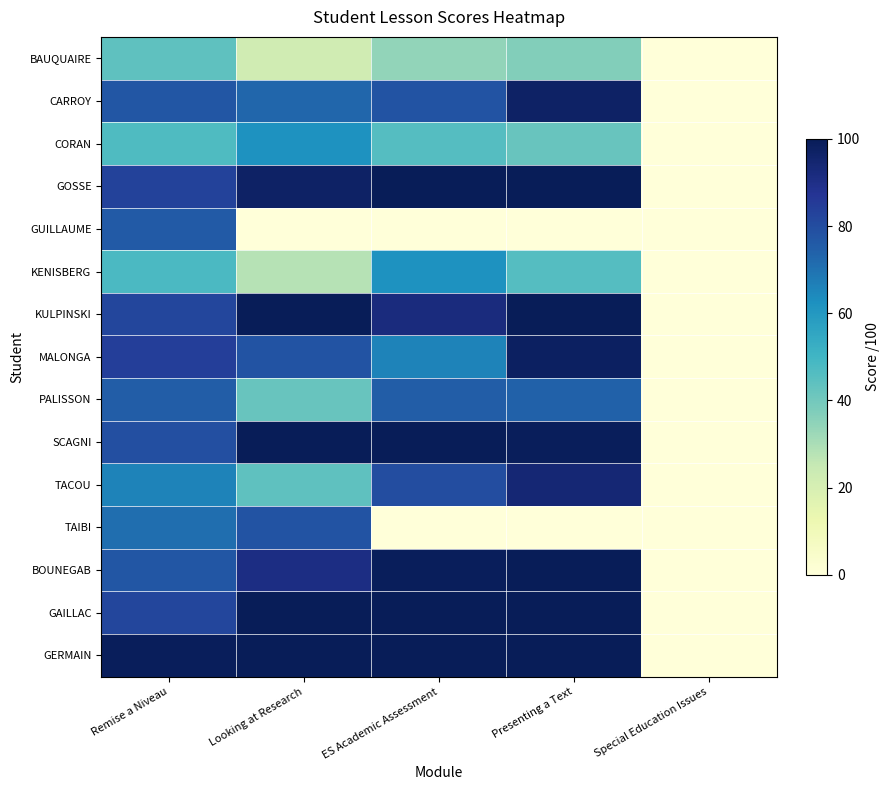

Reading left to right, transcribe all the data shown in this chart.

BAUQUAIRE: Remise a Niveau=44	Looking at Research=22	ES Academic Assessment=34	Presenting a Text=37	Special Education Issues=0
CARROY: Remise a Niveau=77	Looking at Research=73	ES Academic Assessment=78	Presenting a Text=97	Special Education Issues=0
CORAN: Remise a Niveau=47	Looking at Research=62	ES Academic Assessment=46	Presenting a Text=42	Special Education Issues=0
GOSSE: Remise a Niveau=83	Looking at Research=97	ES Academic Assessment=100	Presenting a Text=100	Special Education Issues=0
GUILLAUME: Remise a Niveau=76	Looking at Research=0	ES Academic Assessment=0	Presenting a Text=0	Special Education Issues=0
KENISBERG: Remise a Niveau=48	Looking at Research=28	ES Academic Assessment=62	Presenting a Text=46	Special Education Issues=0
KULPINSKI: Remise a Niveau=82	Looking at Research=100	ES Academic Assessment=92	Presenting a Text=100	Special Education Issues=0
MALONGA: Remise a Niveau=84	Looking at Research=78	ES Academic Assessment=66	Presenting a Text=98	Special Education Issues=0
PALISSON: Remise a Niveau=75	Looking at Research=42	ES Academic Assessment=75	Presenting a Text=74	Special Education Issues=0
SCAGNI: Remise a Niveau=79	Looking at Research=100	ES Academic Assessment=100	Presenting a Text=99	Special Education Issues=0
TACOU: Remise a Niveau=66	Looking at Research=44	ES Academic Assessment=80	Presenting a Text=94	Special Education Issues=0
TAIBI: Remise a Niveau=71	Looking at Research=78	ES Academic Assessment=0	Presenting a Text=0	Special Education Issues=0
BOUNEGAB: Remise a Niveau=77	Looking at Research=91	ES Academic Assessment=99	Presenting a Text=100	Special Education Issues=0
GAILLAC: Remise a Niveau=82	Looking at Research=100	ES Academic Assessment=100	Presenting a Text=100	Special Education Issues=0
GERMAIN: Remise a Niveau=99	Looking at Research=100	ES Academic Assessment=100	Presenting a Text=100	Special Education Issues=0